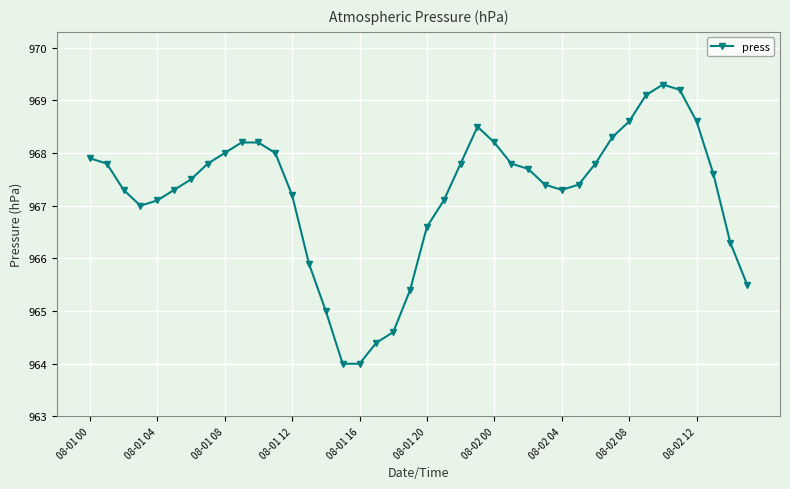

What is the average value?

967.2